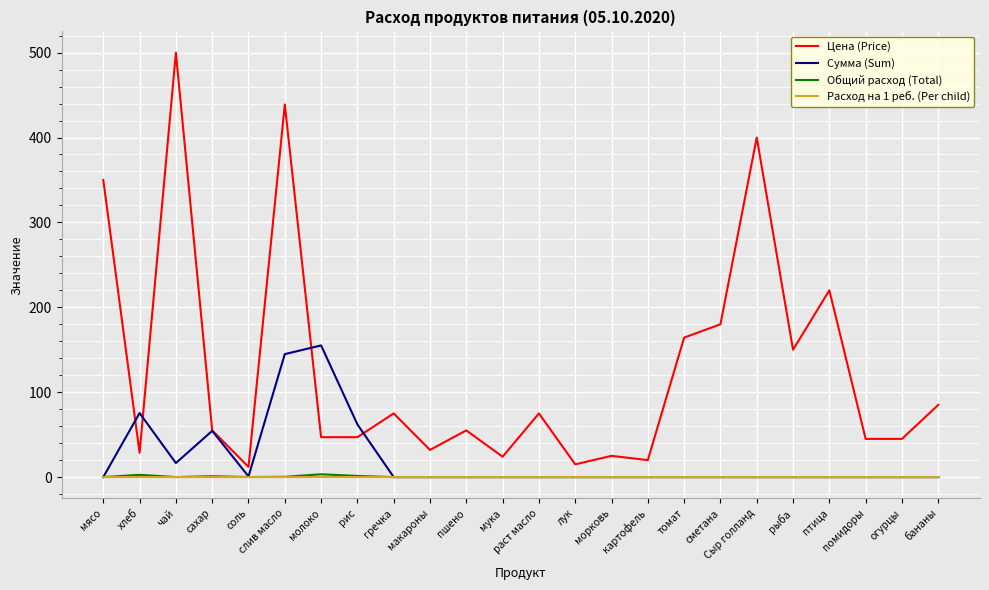

Which series has the largest range (max minus min)?

Цена (Price)